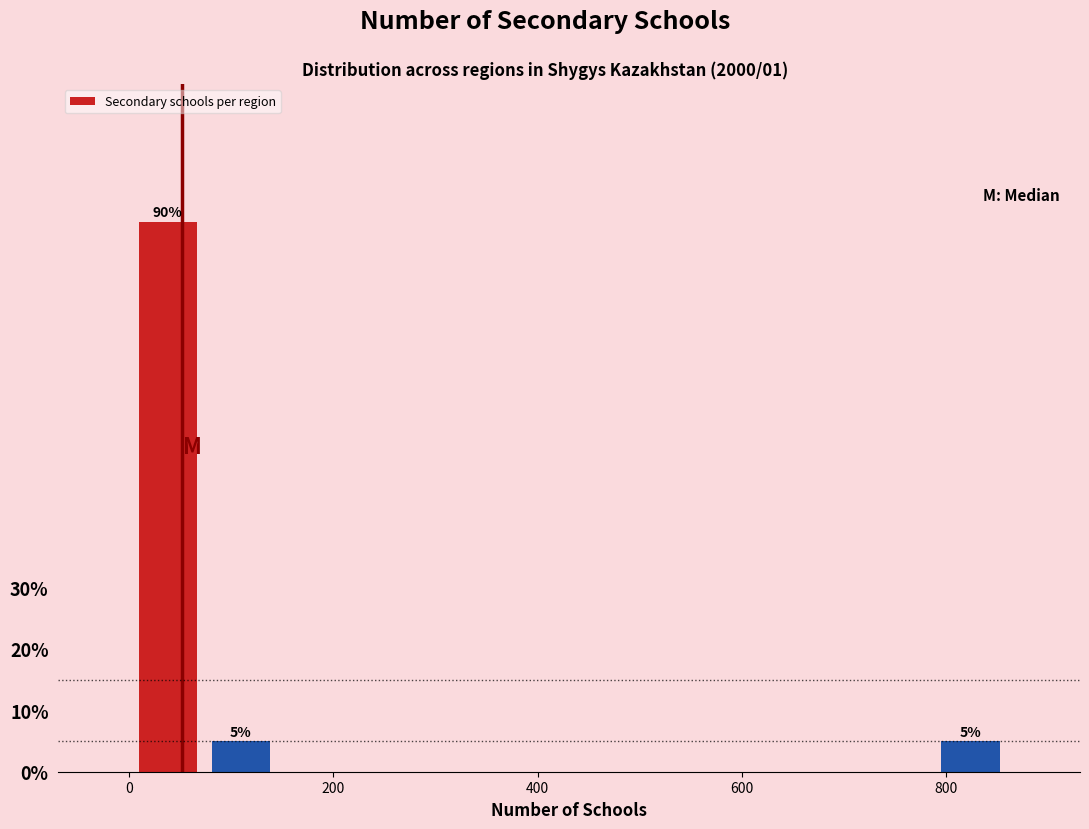

Around what value on the x-axis is the tallest bar? Give the approximate position of its centre, as read against the axis.

40